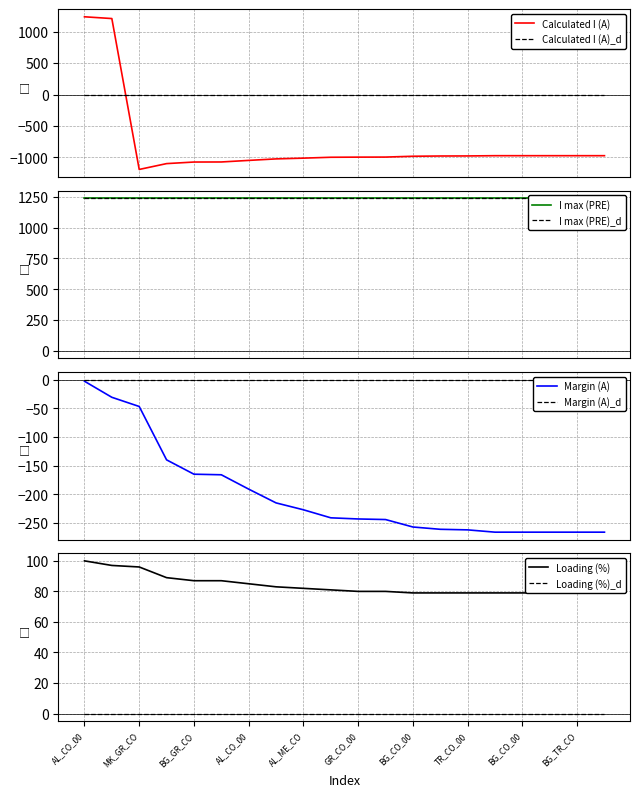

After their last crossing, which series has the higher values: Calculated I (A)_d or Calculated I (A)?

Calculated I (A)_d